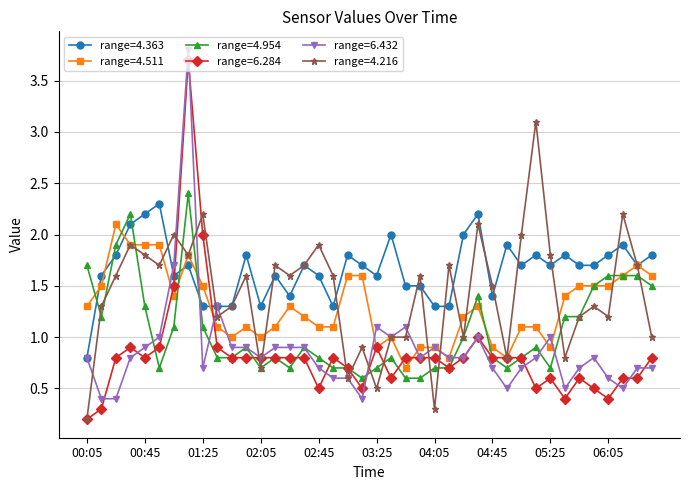

True or false: range=4.363 and range=6.284 intersect in this chart.

True